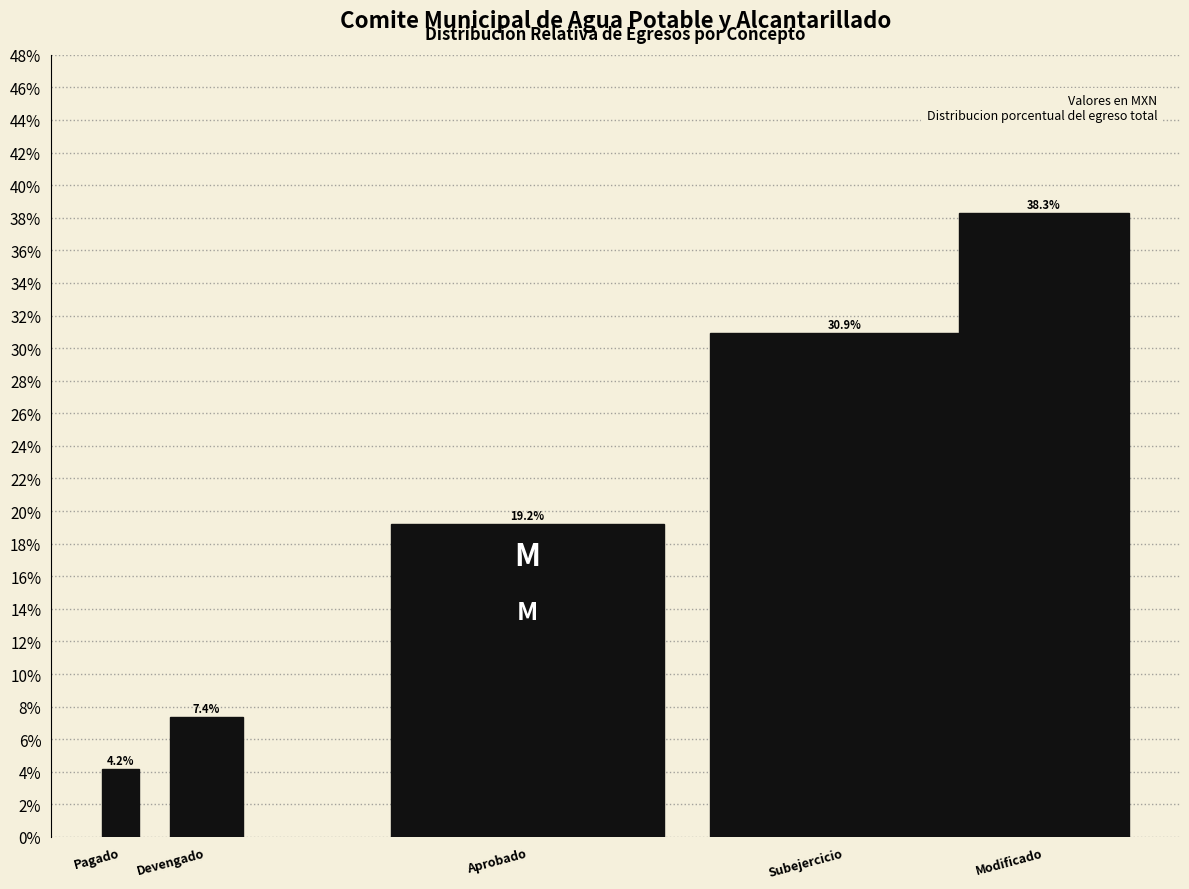

Does the chart contain any negative values?

No